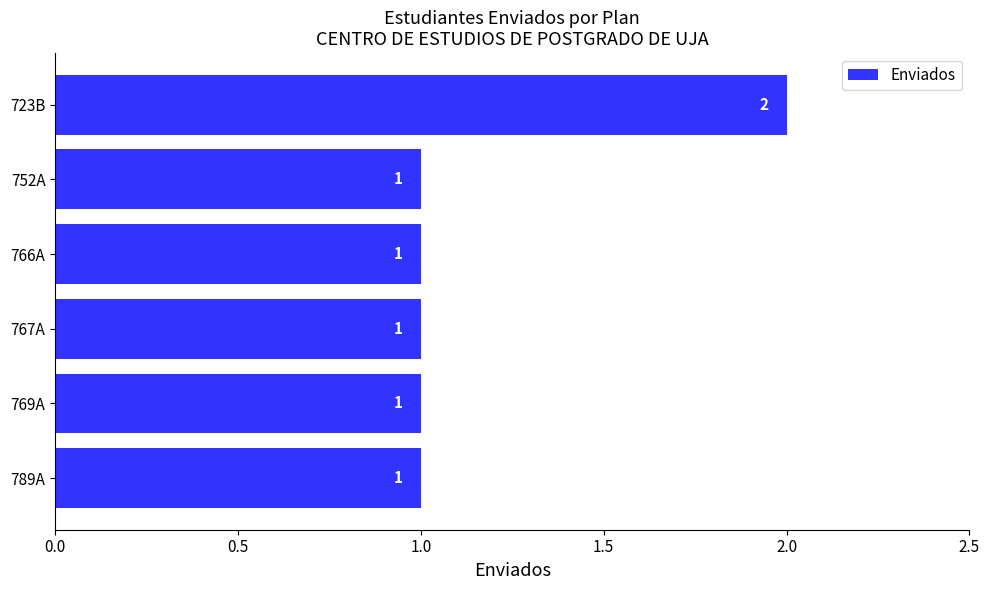

What is the average value?

1